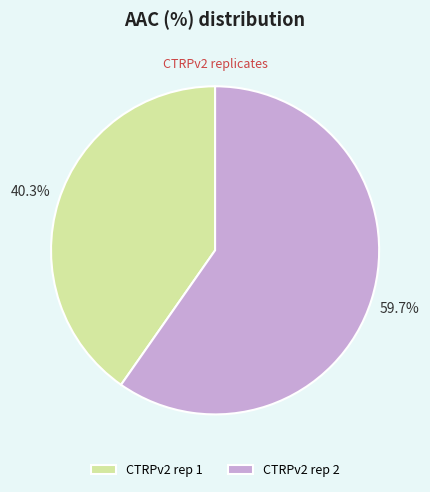

To the nearest percent, what portion does CTRPv2 rep 2 represent?

60%